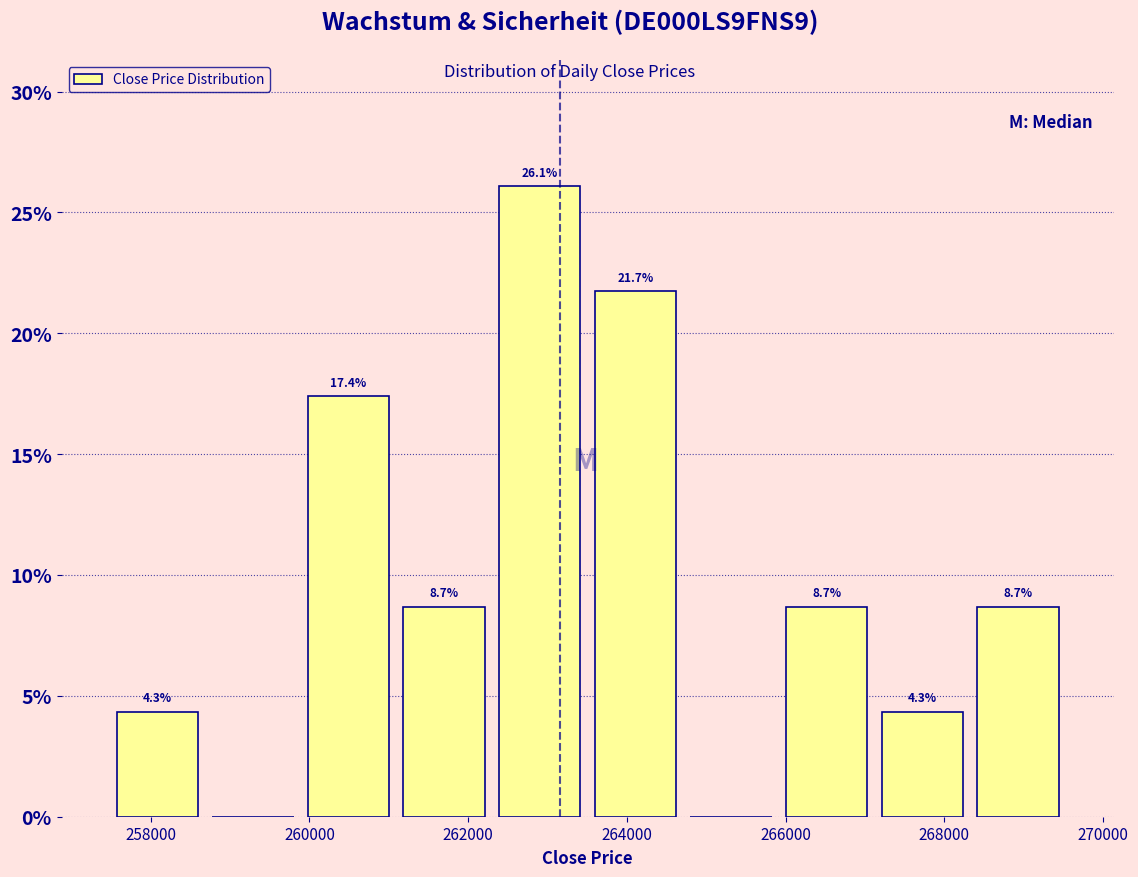

Which range on the x-axis has the tallest bar?

262200 to 263600